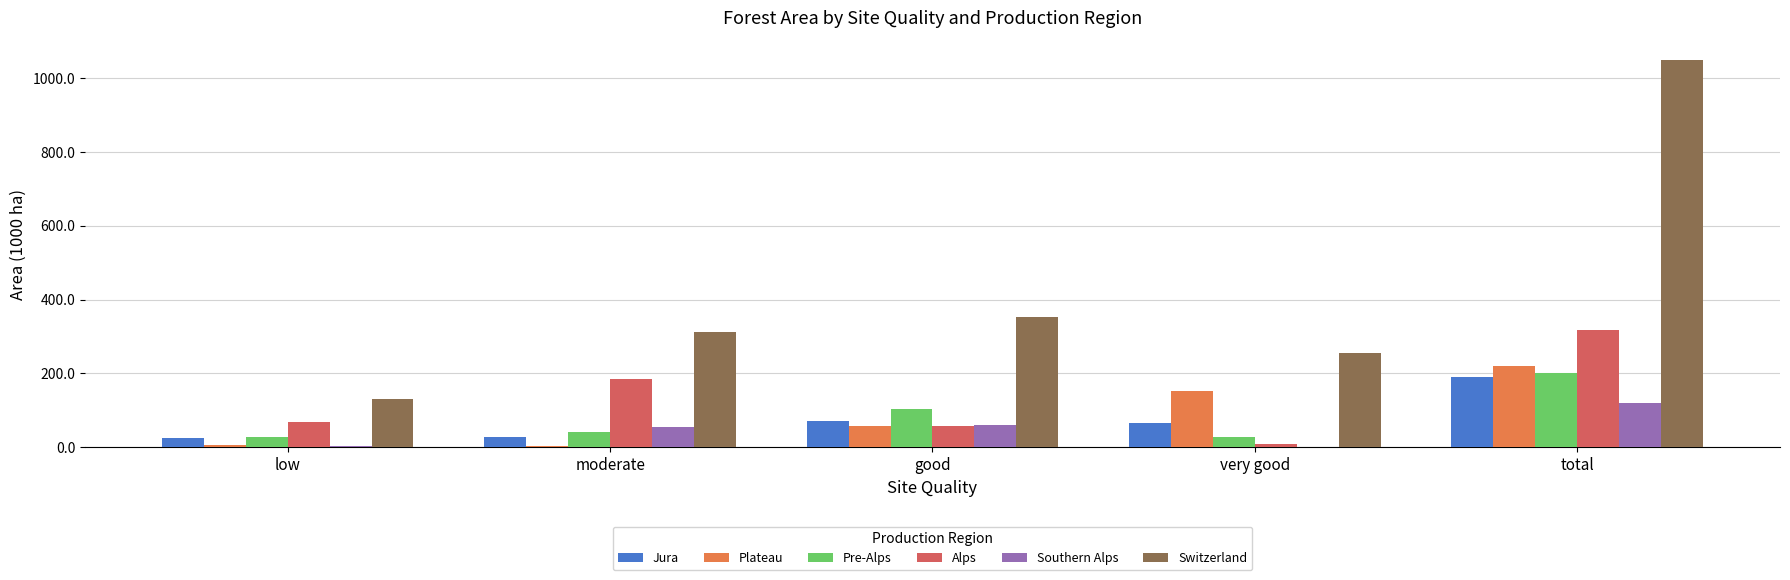

What is the sum of all Switzerland values?

2099.1